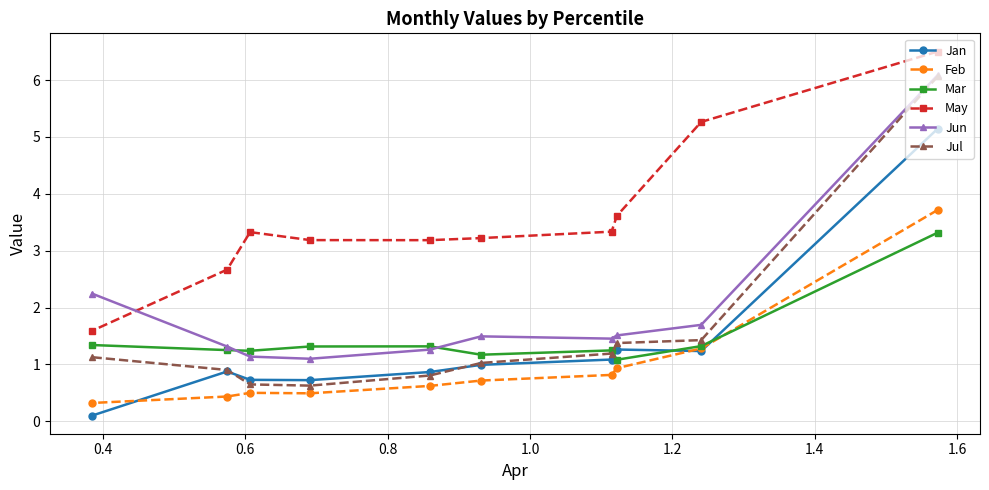

How many lines are shown in the chart?

6